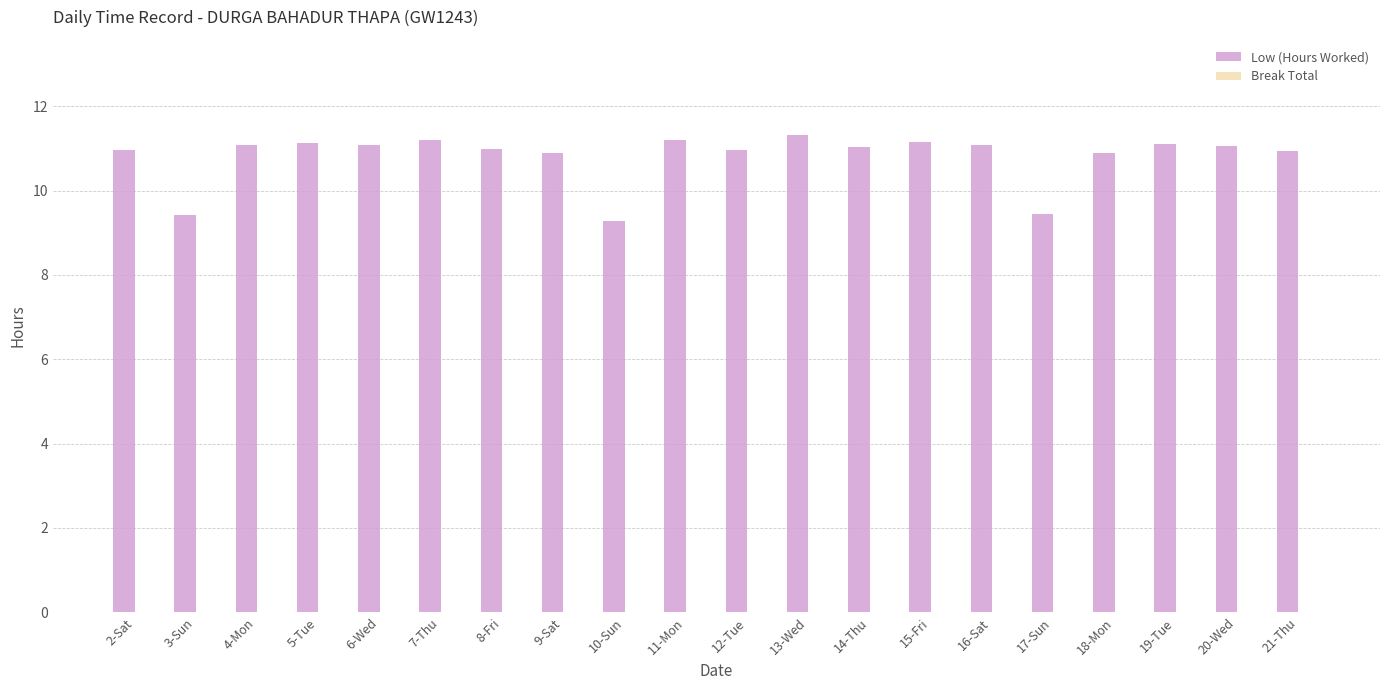

What is the difference between the maximum and second lowest values?

1.9